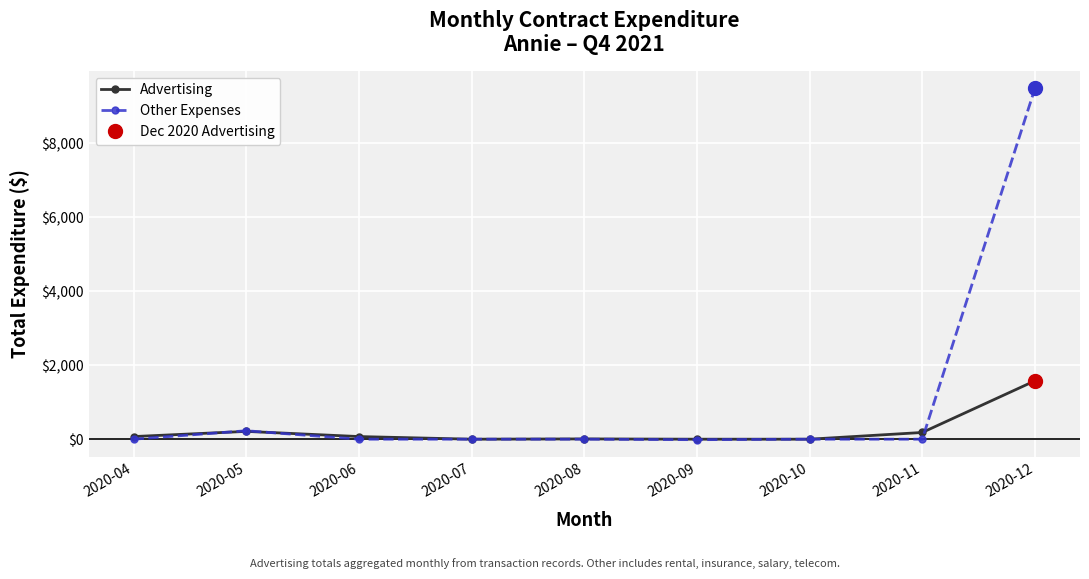

Is it true that Advertising equals 71.0 at 2020-04?

True